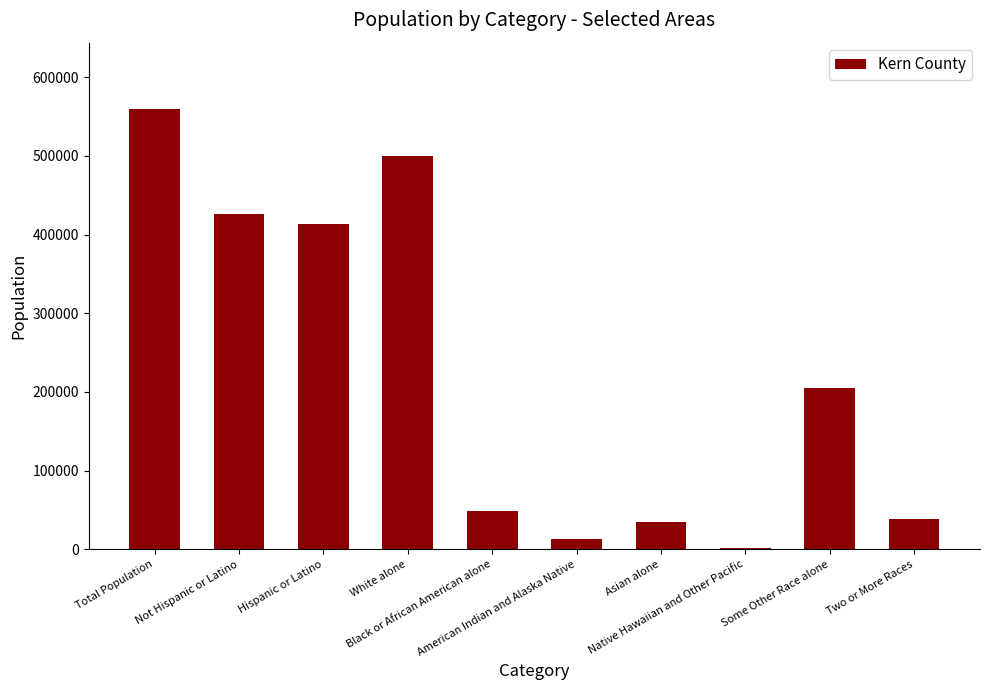

At which label is the value closest to 280545?

Some Other Race alone